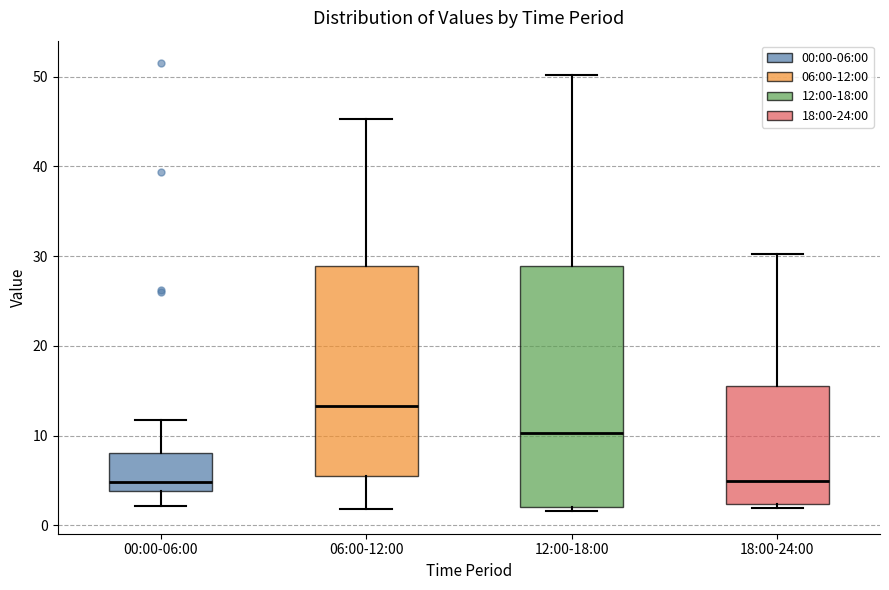

Reading left to right, read every box against the y-axis: the position of its median line, the range the box covers, and the ends of its whiskers. The values are not printed on the chart, so give them approximately, as read against the axis.

00:00-06:00: median 5, box 4 to 8, whiskers 2 to 12
06:00-12:00: median 13, box 6 to 29, whiskers 2 to 45
12:00-18:00: median 10, box 2 to 29, whiskers 2 (just below the box's lower edge) to 50
18:00-24:00: median 5, box 2 to 16, whiskers 2 (just below the box's lower edge) to 30